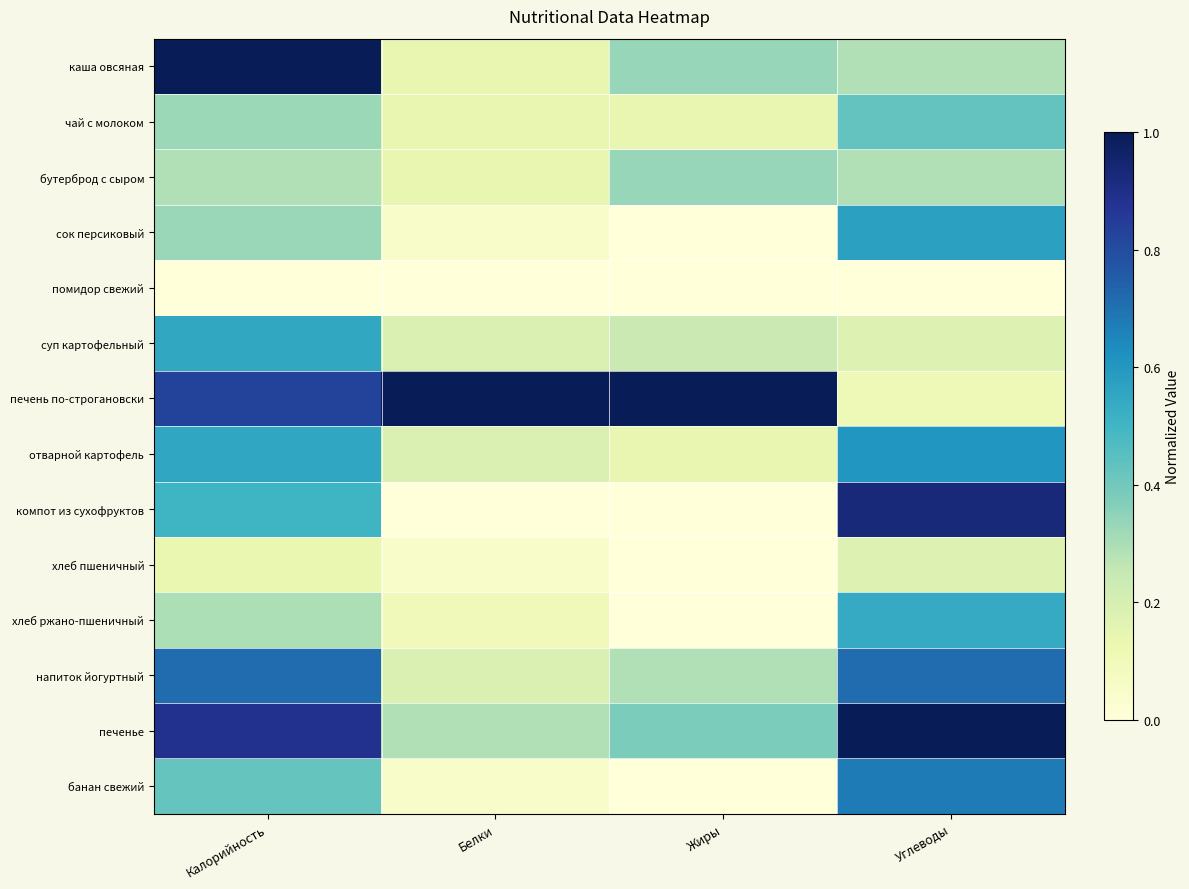

At which category is the sum across all series the highest?

Калорийность